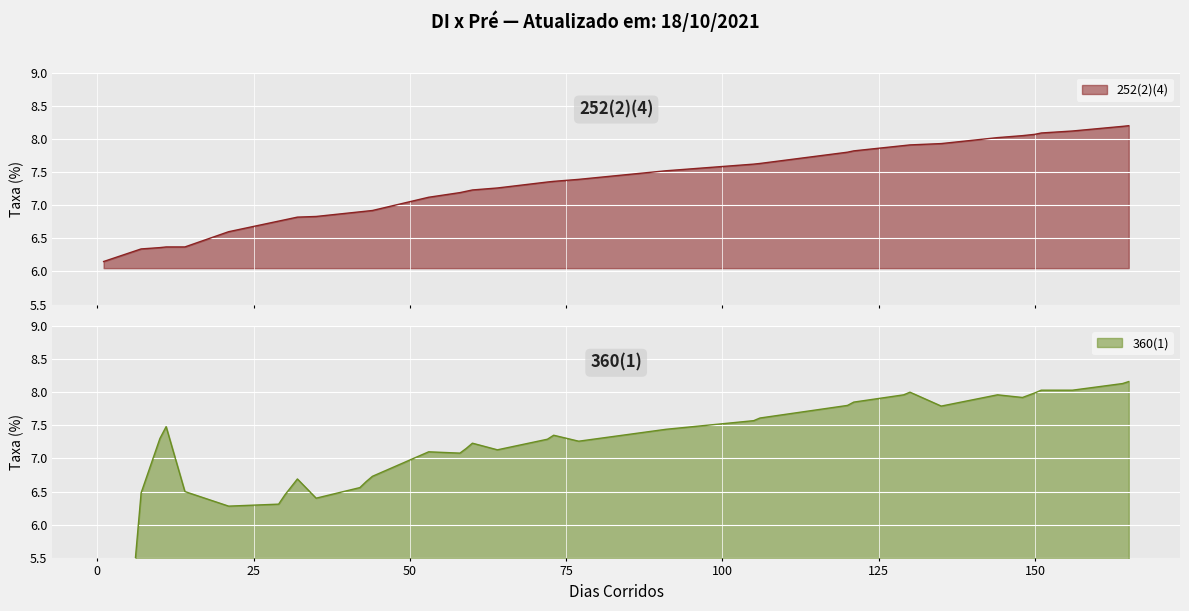

Rank the series by their maximum value, from highest to lowest.

252(2)(4), 360(1)